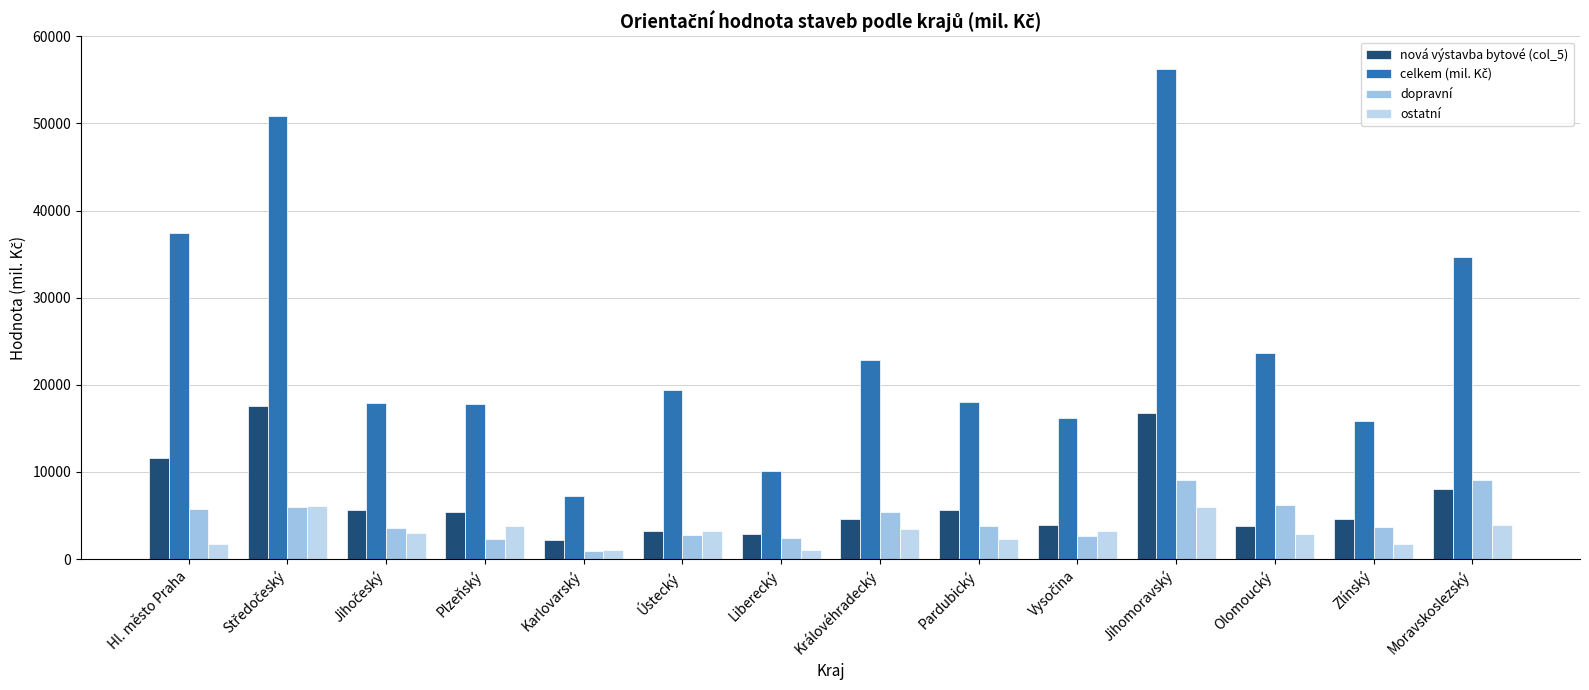

How many bars are there in total?

56